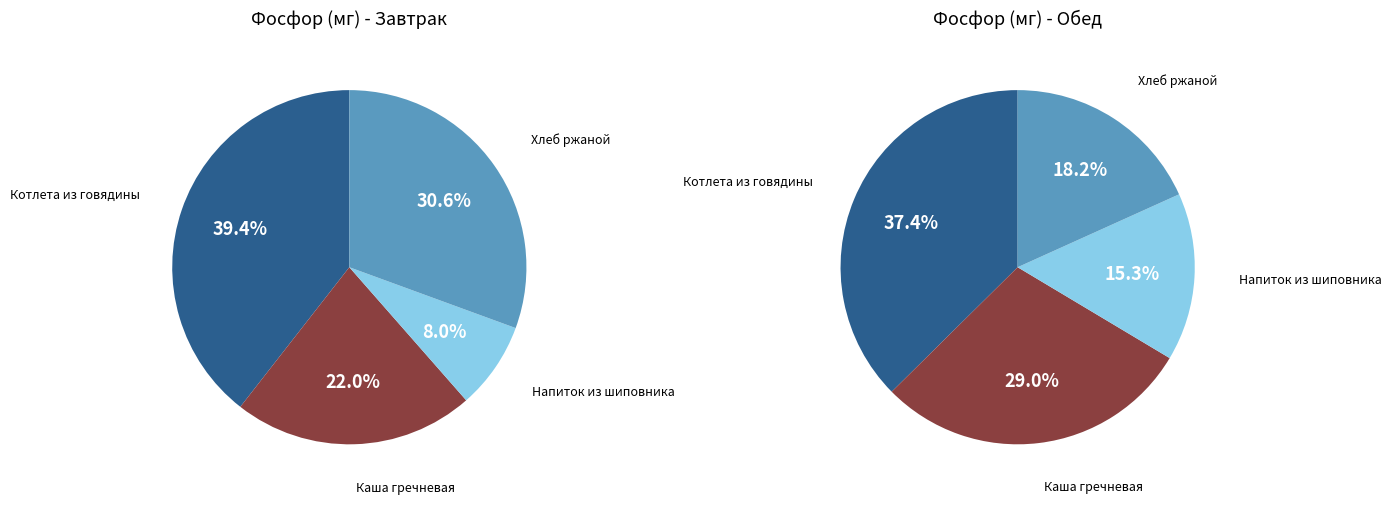

To the nearest percent, what portion does Хлеб ржаной represent?

18%